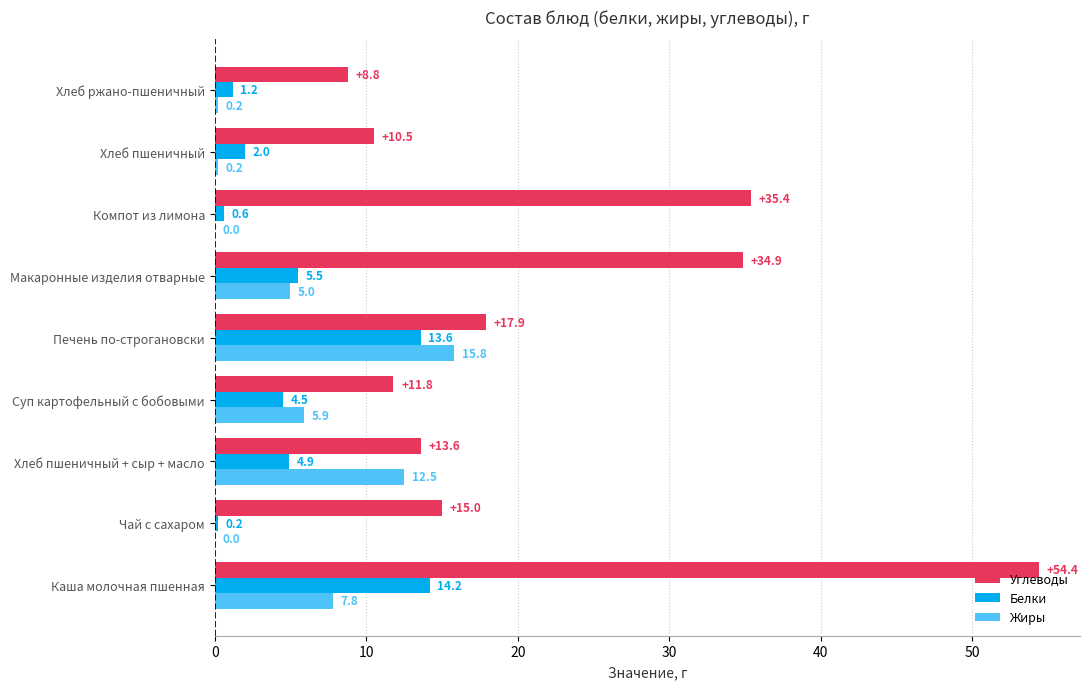

The value of Углеводы at Хлеб ржано-пшеничный is 3.8. True or false?

False